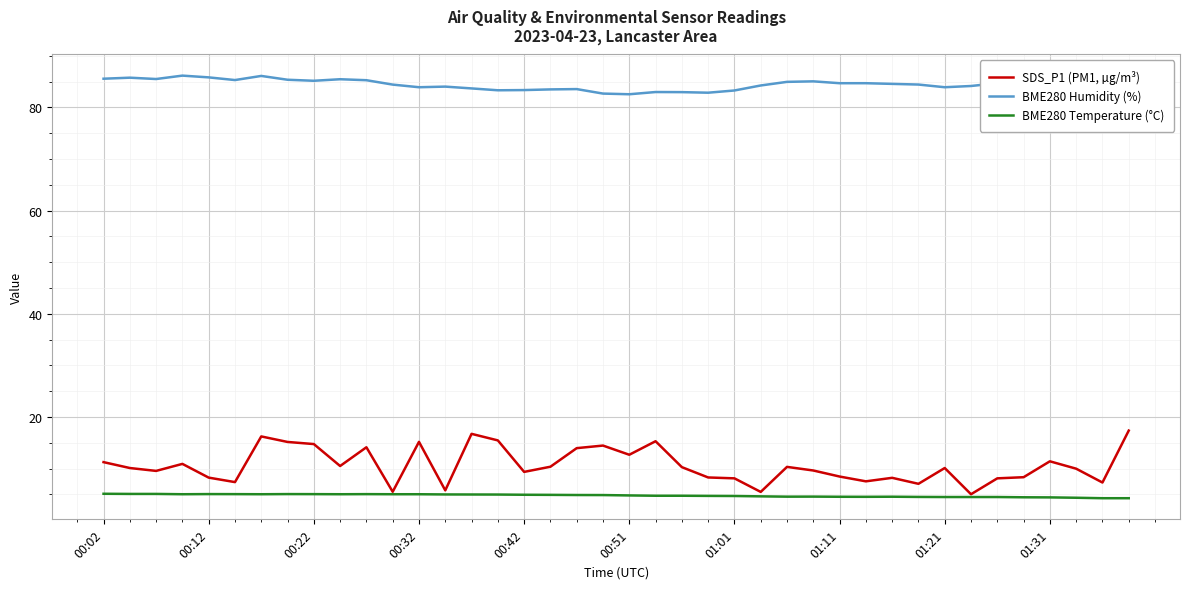

Which series has the widest spread of values?

SDS_P1 (PM1, µg/m³)